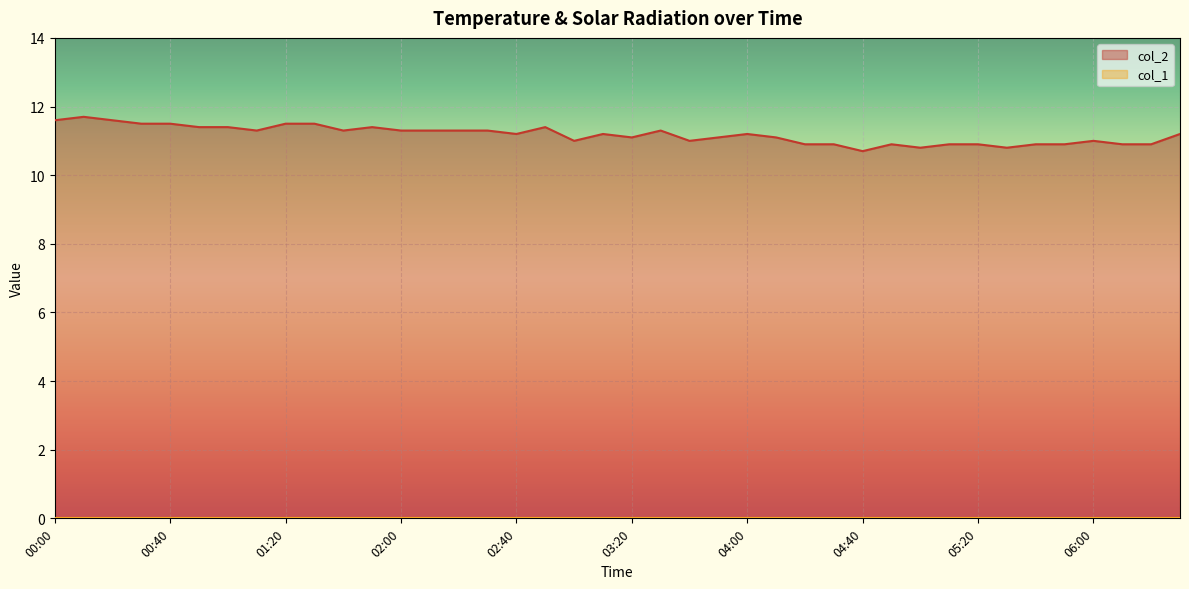

What is the change in value from 00:20 to 06:10?

-0.7